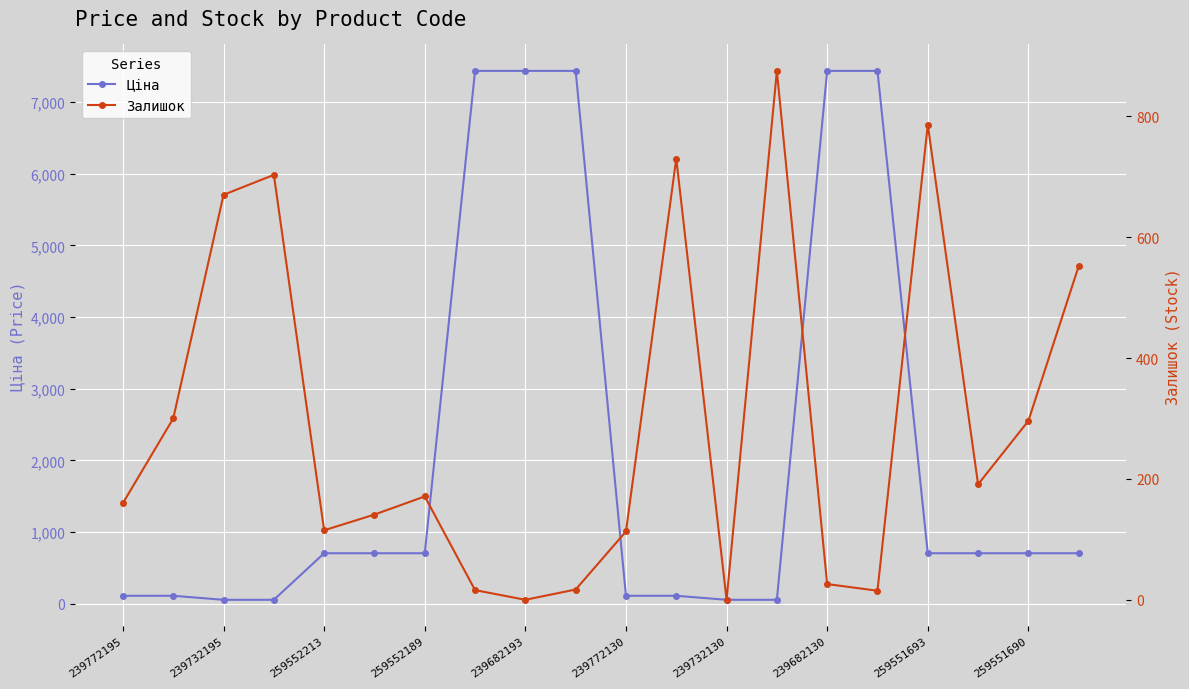

List the series in order of their peak value, lowest first.

Залишок, Ціна